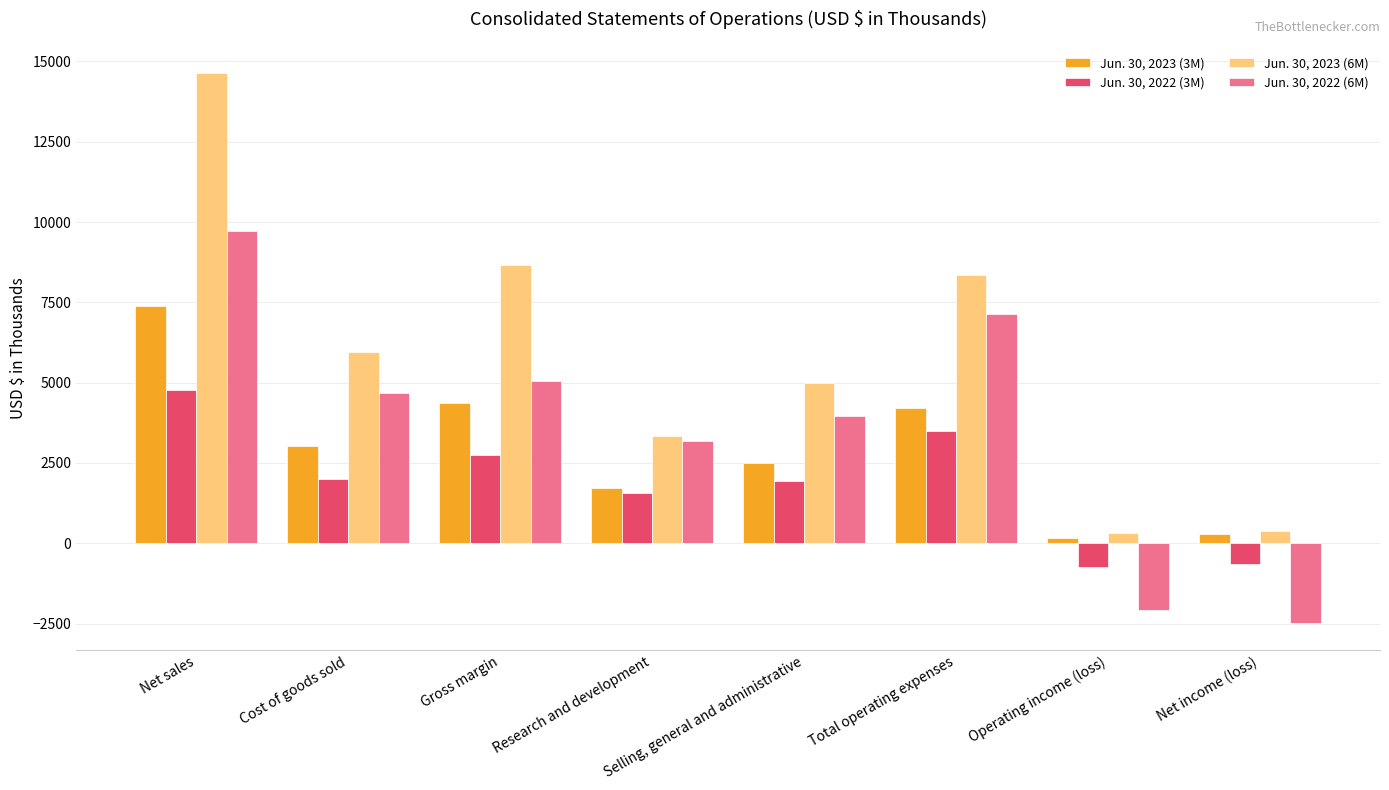

Is the value of Jun. 30, 2023 (6M) at Total operating expenses greater than the value of Jun. 30, 2022 (3M) at Net sales?

Yes